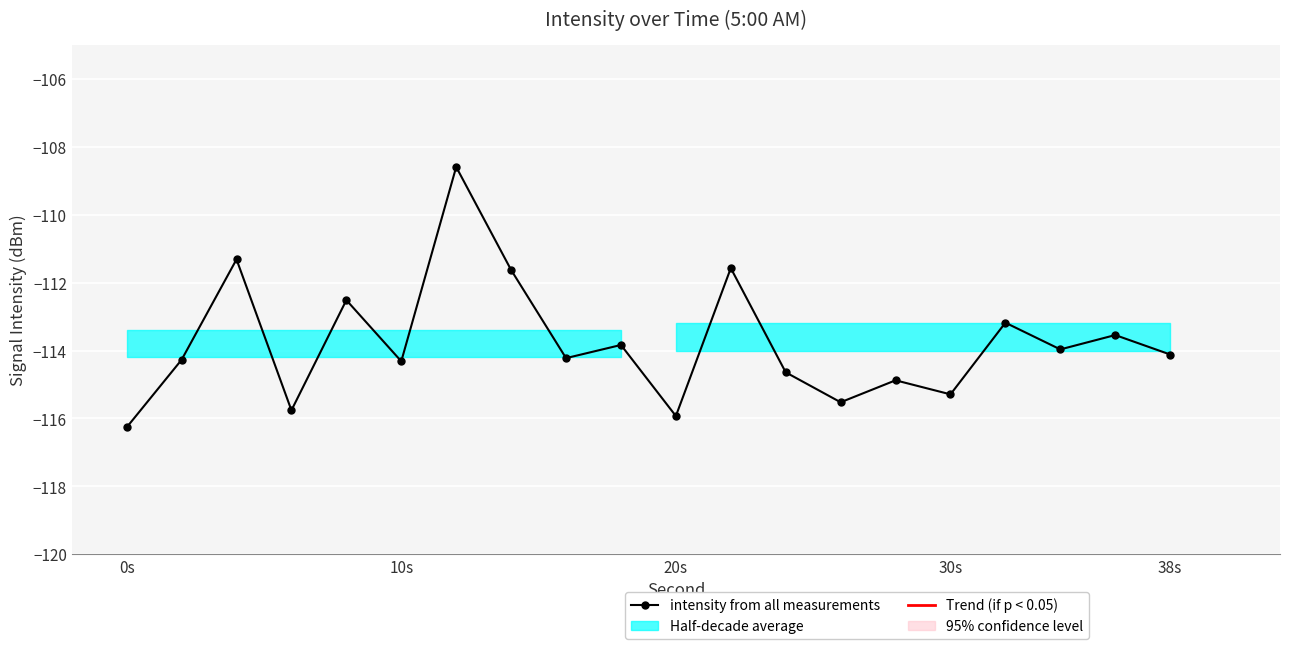

True or false: the data shows -200.6 at 7.

False